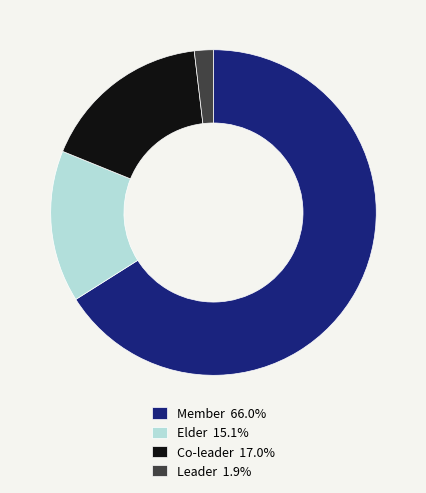

The Member slice represents 66% of the pie. True or false?

True